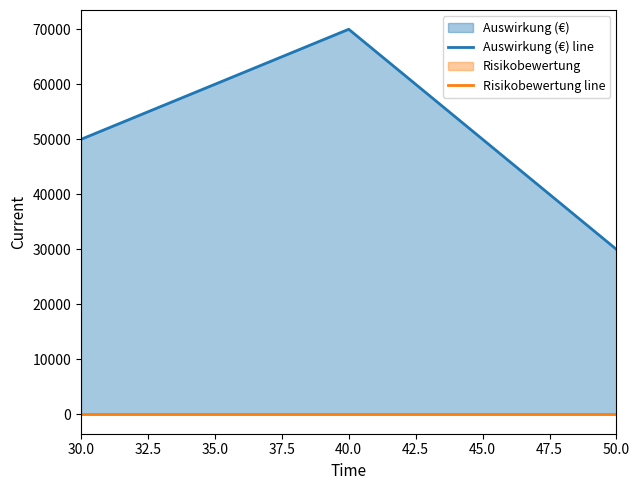

Reading right to left, what are all the values shown in this chart?

Auswirkung (€) line: 30000	70000	50000
Risikobewertung line: 0	0	0